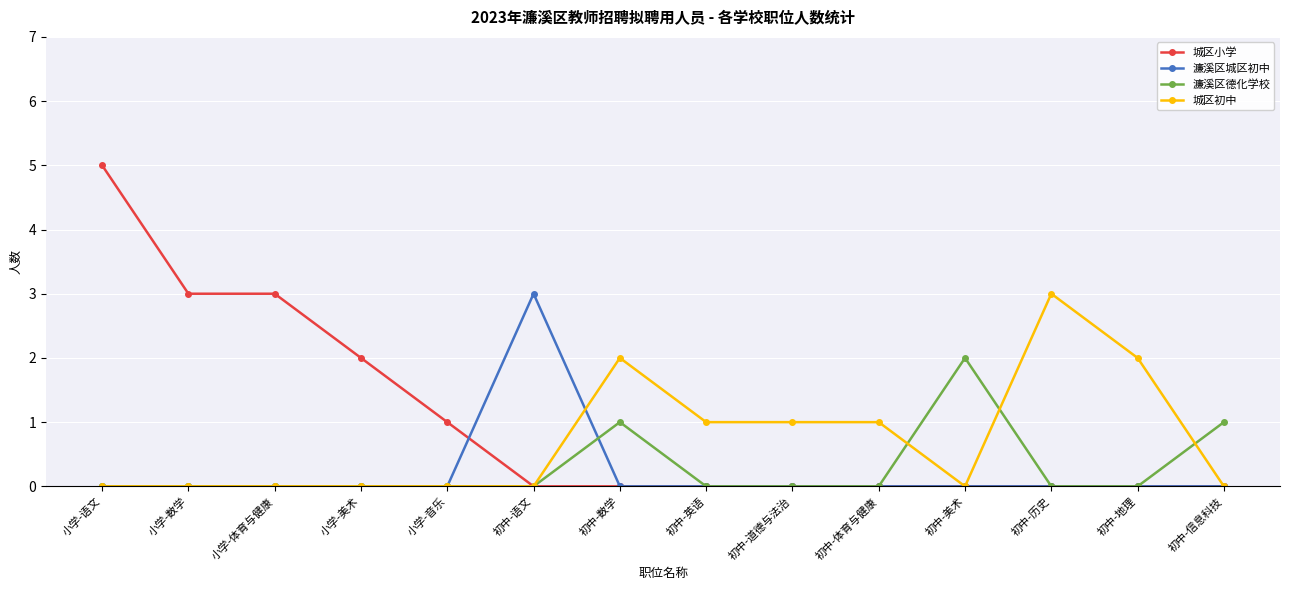

What is the difference between the highest and lowest values at 小学-语文?

5